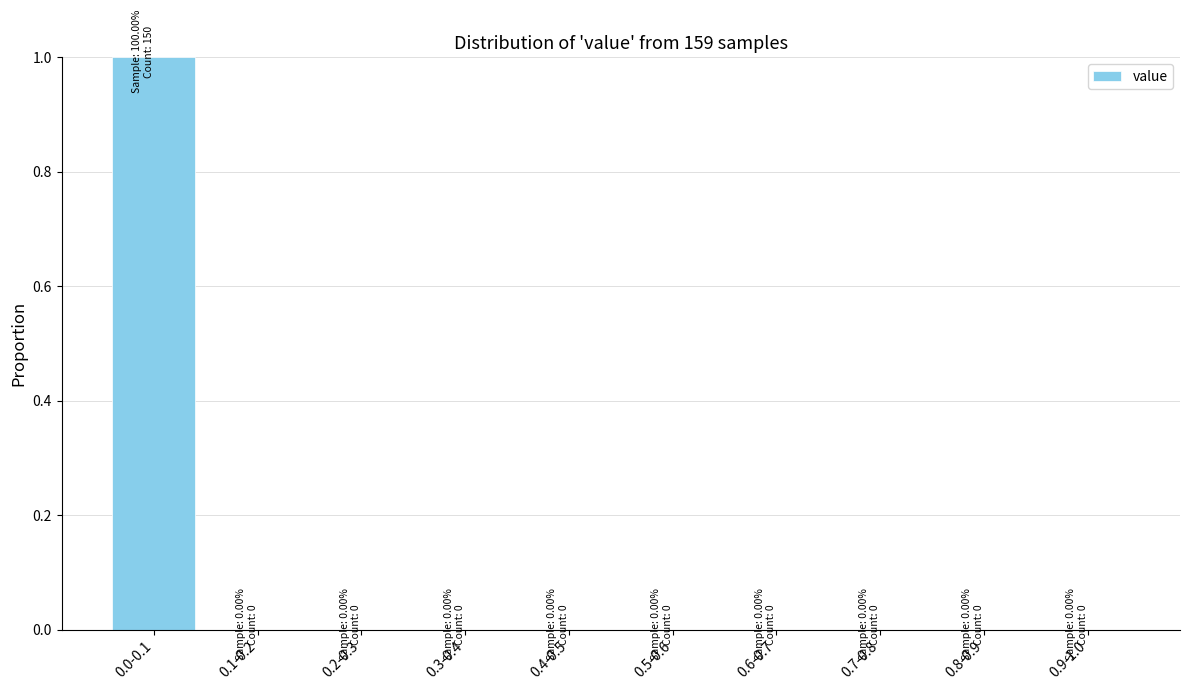

Reading left to right, what are all the values shown in this chart?

0.0-0.1=1	0.1-0.2=0	0.2-0.3=0	0.3-0.4=0	0.4-0.5=0	0.5-0.6=0	0.6-0.7=0	0.7-0.8=0	0.8-0.9=0	0.9-1.0=0